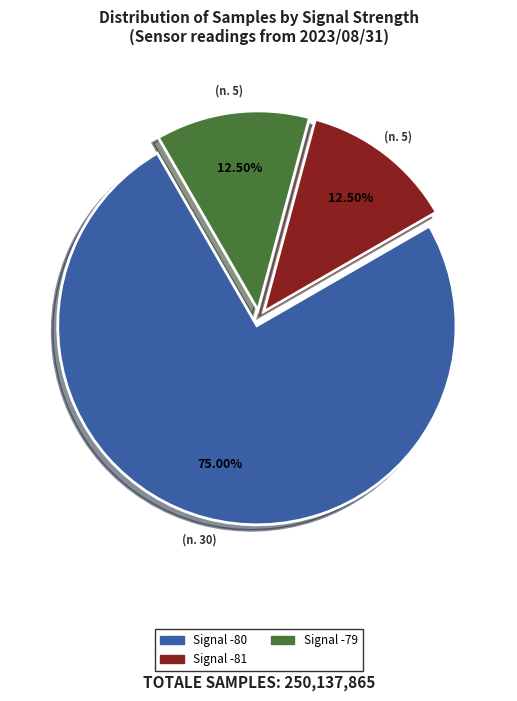

Do Signal -81 and Signal -80 together represent more than half of the pie?

Yes